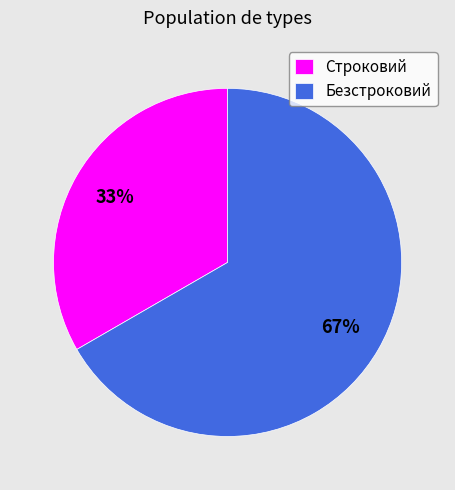

What percentage is the Строковий slice, to the nearest percent?

33%